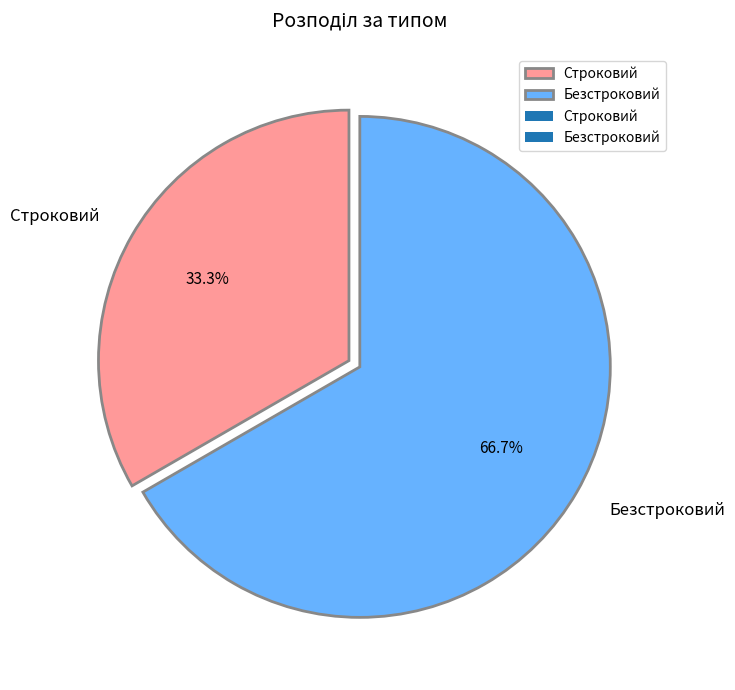

What is the majority slice?

Безстроковий